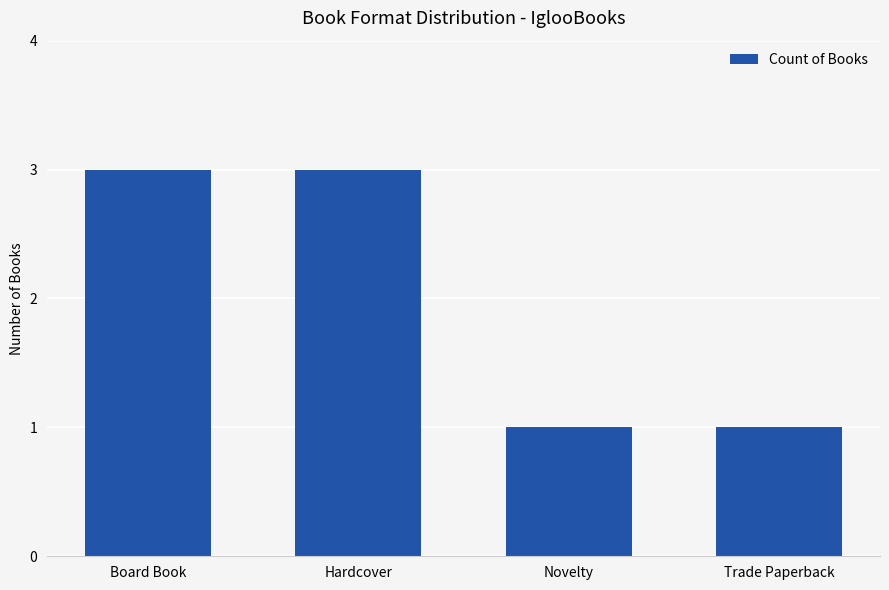

What is the sum of the values at Trade Paperback and Hardcover?

4